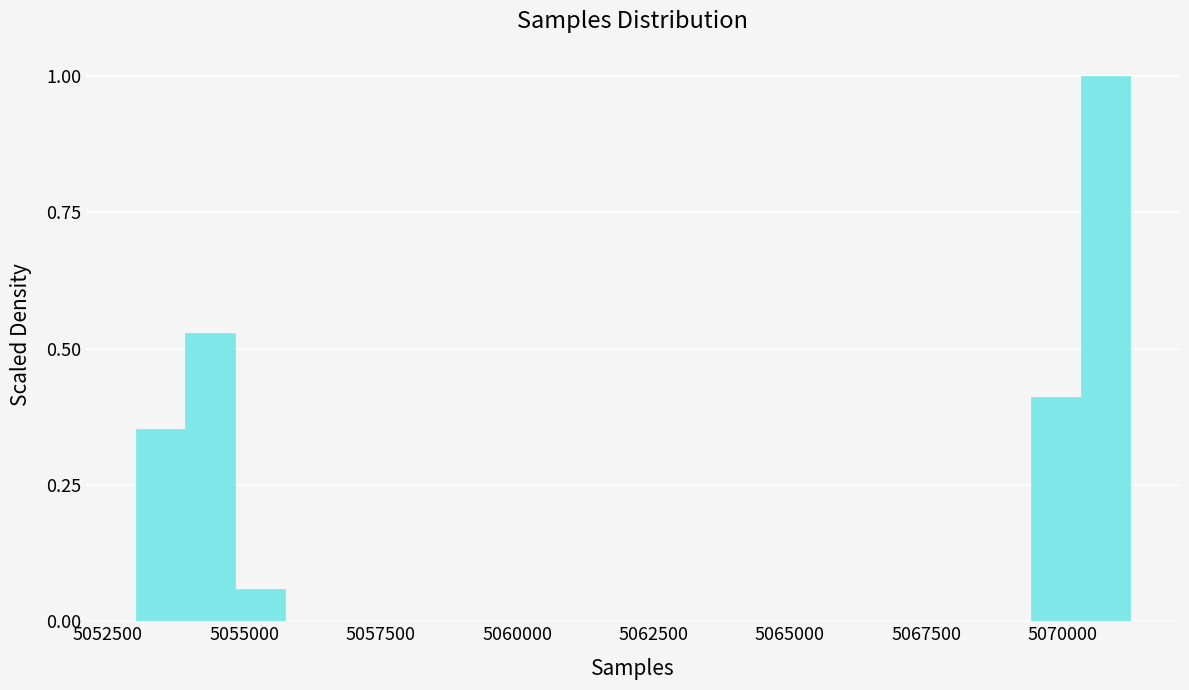

Around what value on the x-axis is the tallest bar? Give the approximate position of its centre, as read against the axis.

5071000